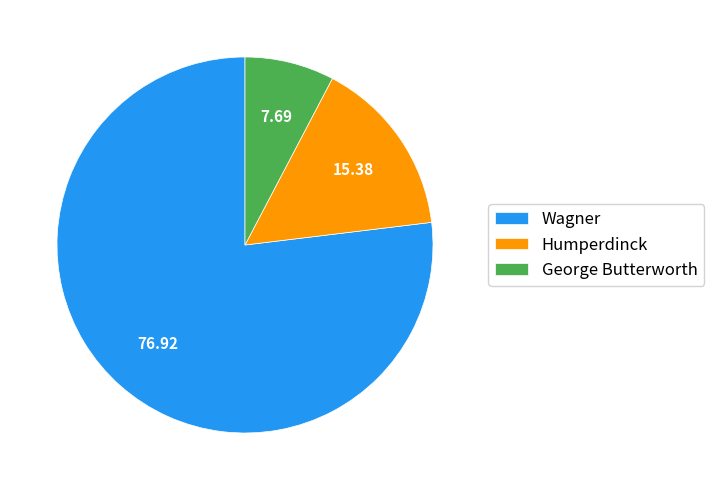

Is the sum of Wagner and Humperdinck greater than half?

Yes